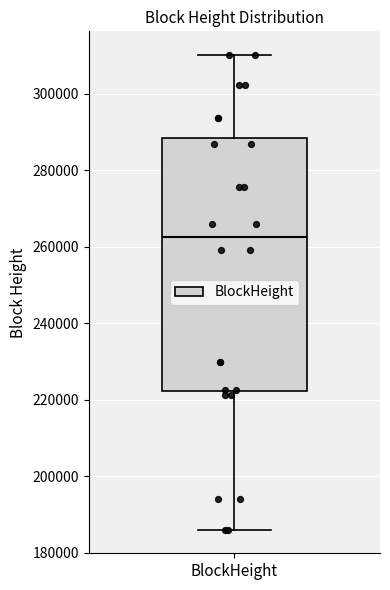

Transcribe this box plot: give where the median line is, the range the box spans, and where the two whiskers end, as read against the y-axis. The values are not printed on the chart, so give them approximately, as read against the axis.

median 262000, box 222000 to 288000, whiskers 186000 to 310000